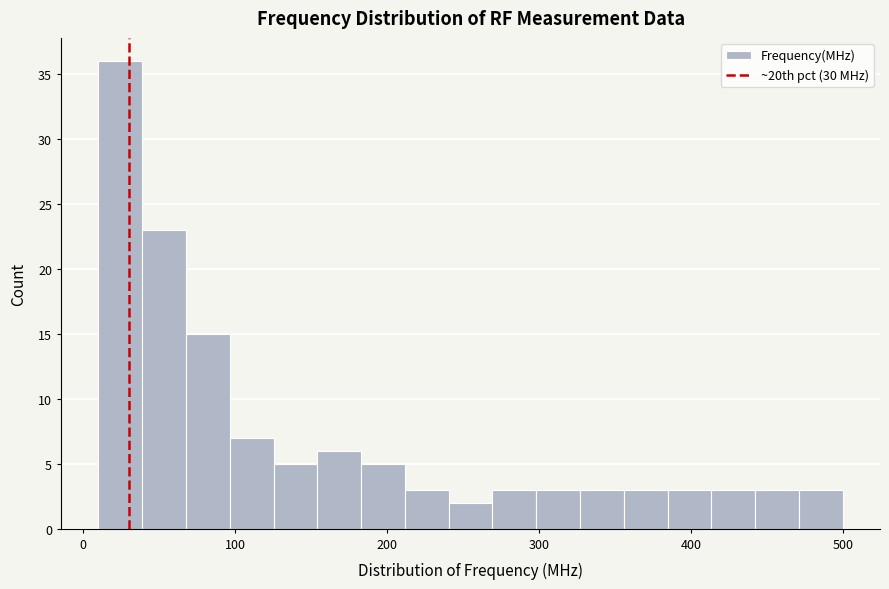

Read against the x-axis, roughly where is the centre of the tallest bar?

20